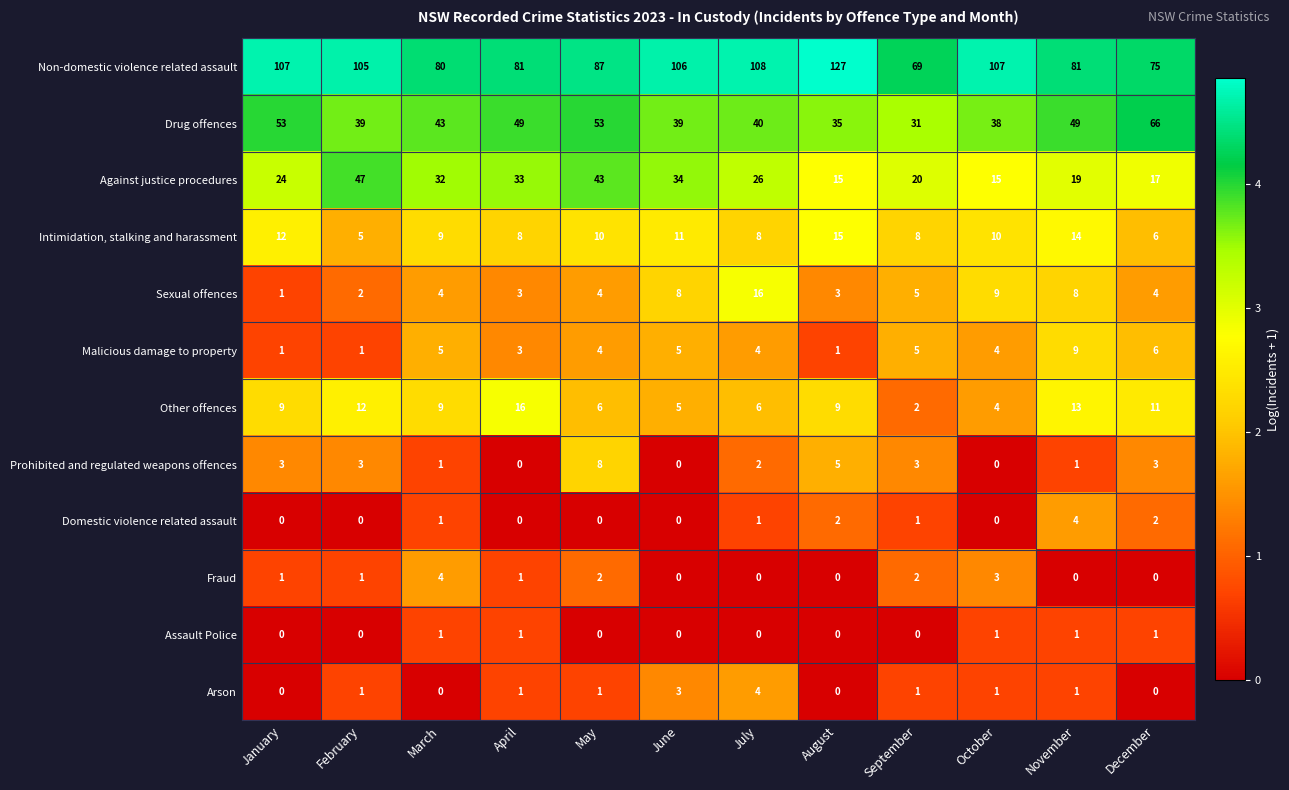

True or false: Malicious damage to property has a value of 5 at March.

True